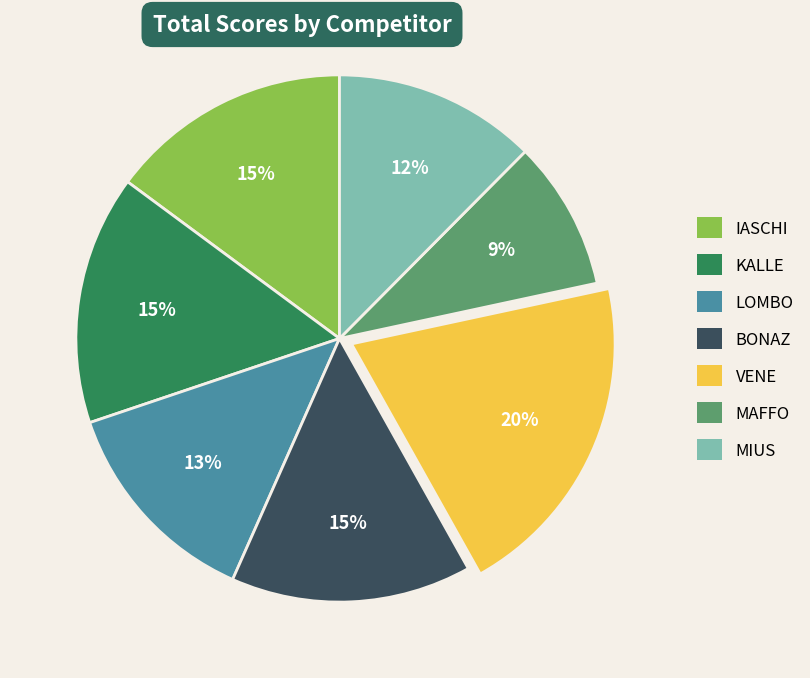

Is the sum of MAFFO and IASCHI greater than half?

No